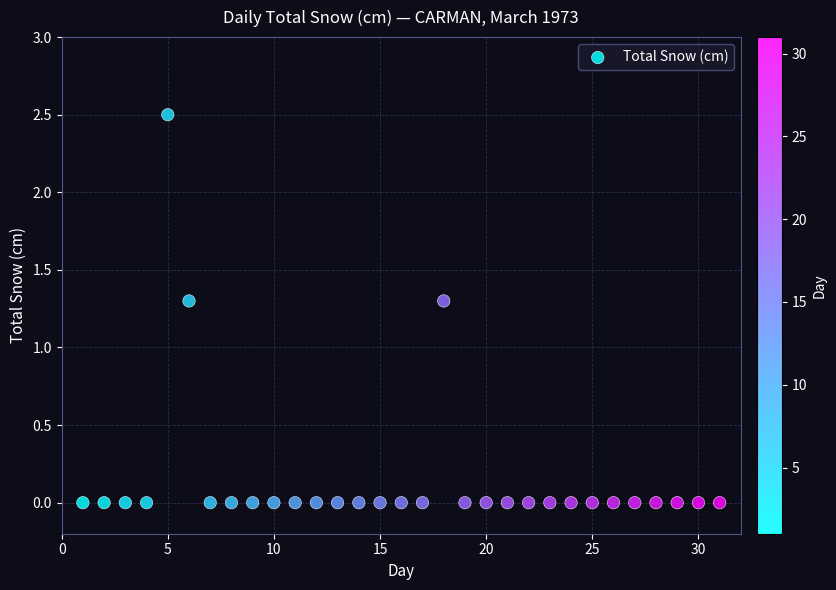

What is the range of X values (max minus min)?

30.0